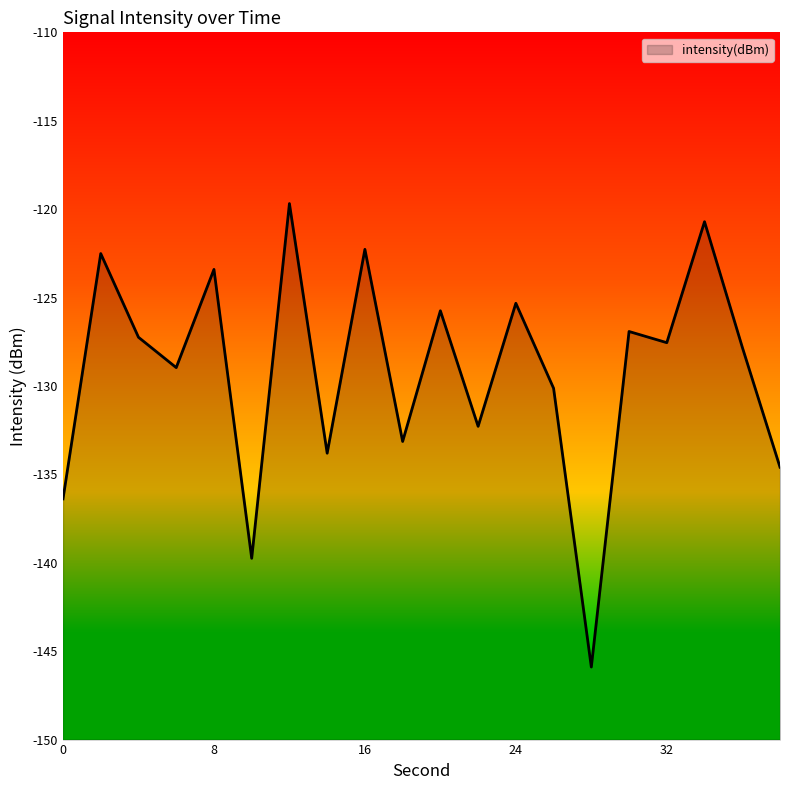

At which category does the chart reach its minimum across all series?

28